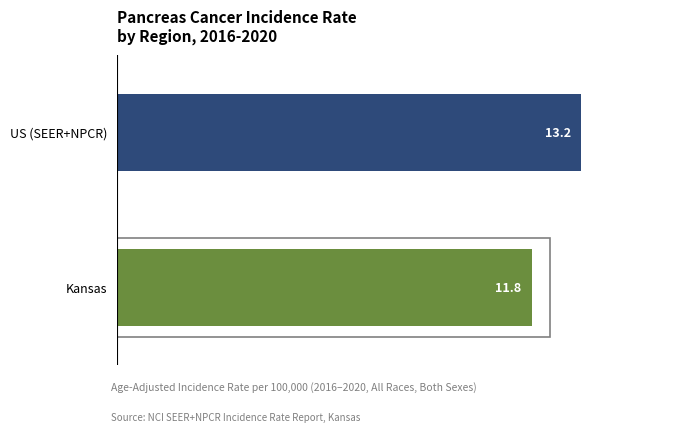

List the labels in order of value, largest first.

US (SEER+NPCR), Kansas